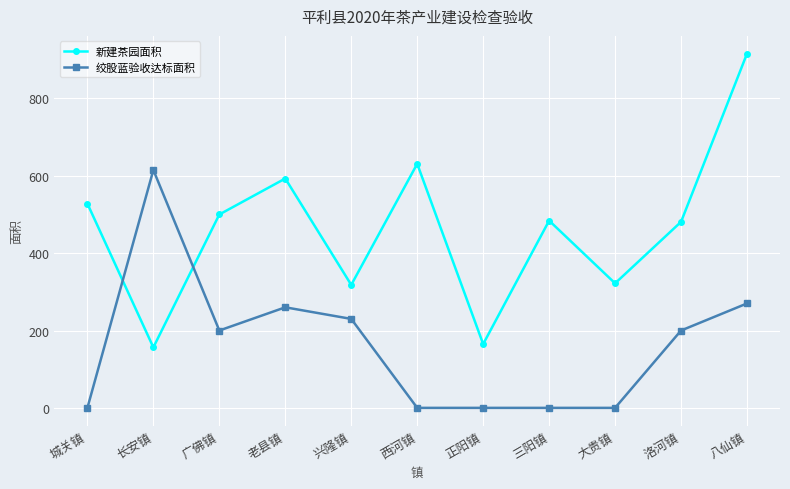

Which series changed the most between 长安镇 and 正阳镇?

绞股蓝验收达标面积